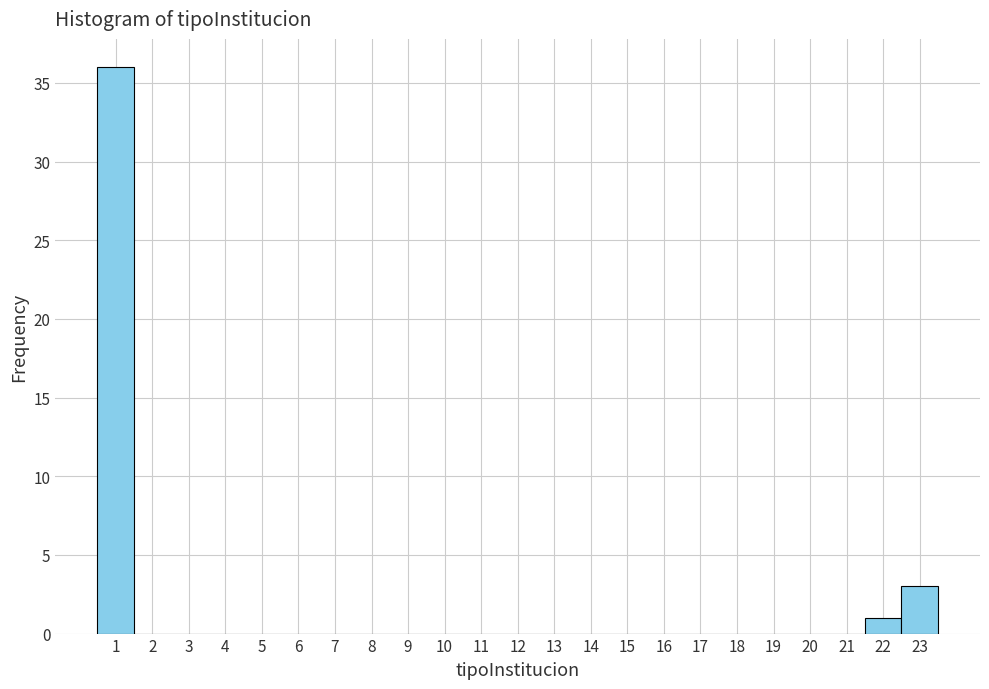

Reading left to right, list every bar in this chart as the range it spans on the x-axis followed by its height. The values are not printed on the chart, so give them approximately, as read against the axis.

0.5 to 1.5: 36
1.5 to 2.5: 0
2.5 to 3.5: 0
3.5 to 4.5: 0
4.5 to 5.5: 0
5.5 to 6.5: 0
6.5 to 7.5: 0
7.5 to 8.5: 0
8.5 to 9.5: 0
9.5 to 10.5: 0
10.5 to 11.5: 0
11.5 to 12.5: 0
12.5 to 13.5: 0
13.5 to 14.5: 0
14.5 to 15.5: 0
15.5 to 16.5: 0
16.5 to 17.5: 0
17.5 to 18.5: 0
18.5 to 19.5: 0
19.5 to 20.5: 0
20.5 to 21.5: 0
21.5 to 22.5: 1
22.5 to 23.5: 3